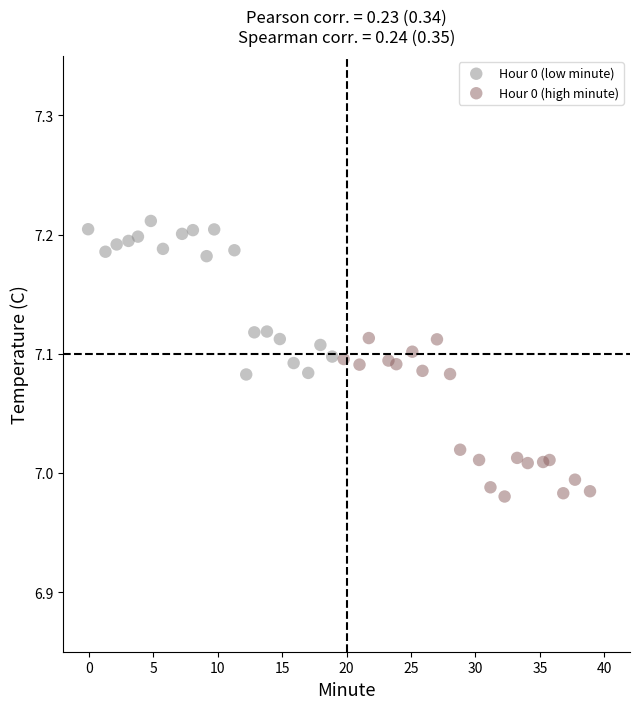

Which series contains the lowest Y value?

Hour 0 (high minute)